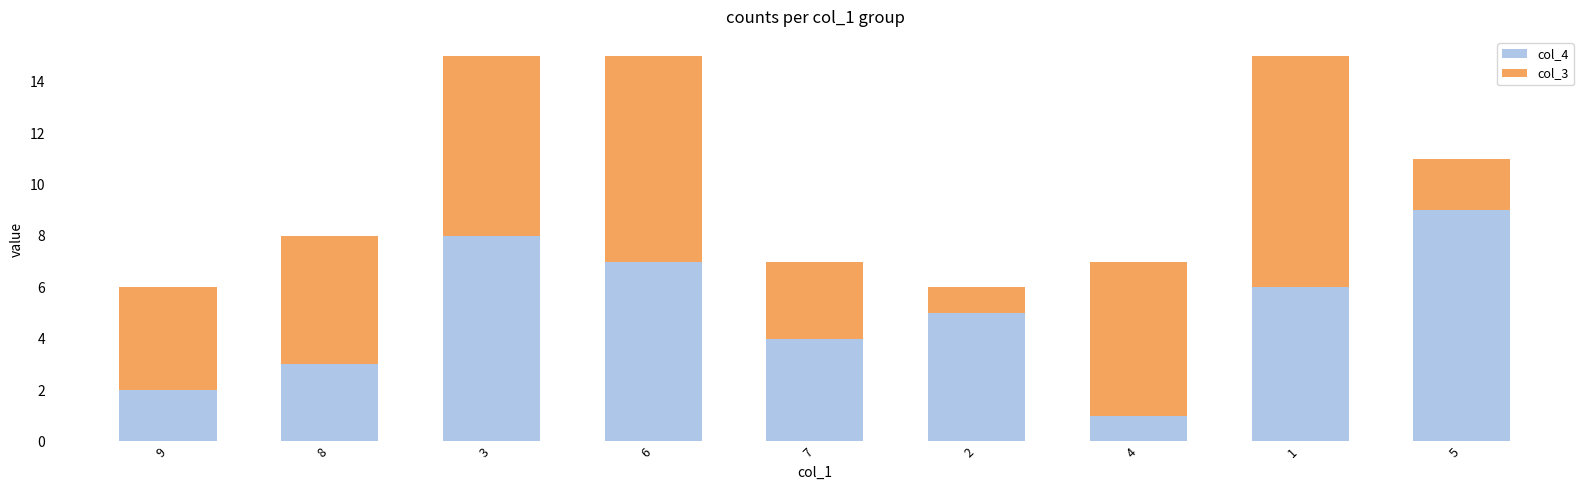

Read the col_4 value at 3.

8